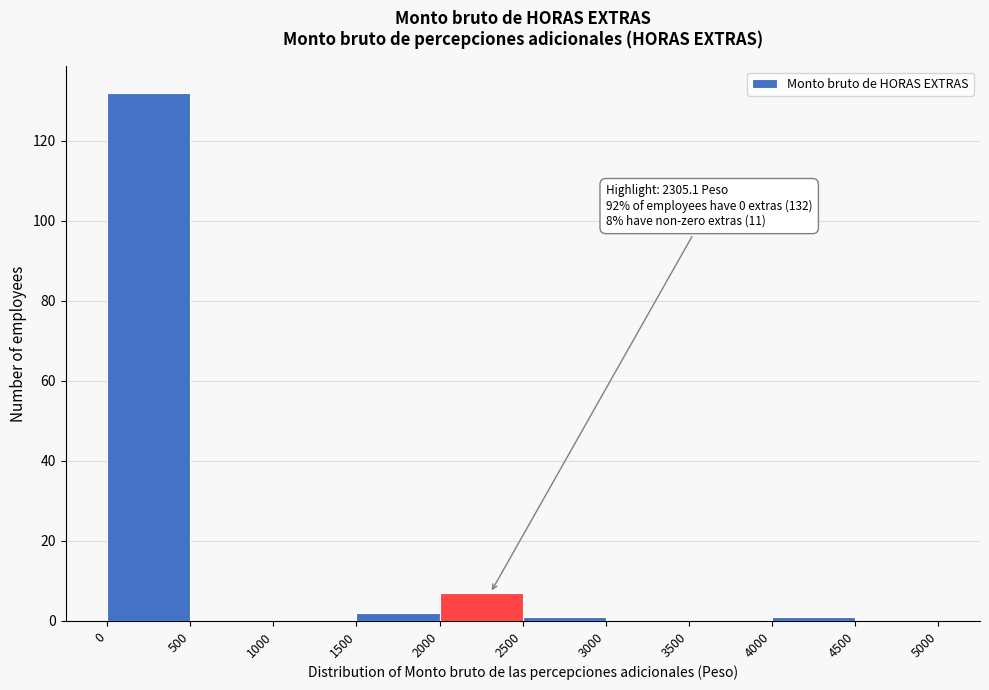

Which range on the x-axis has the tallest bar?

0 to 500